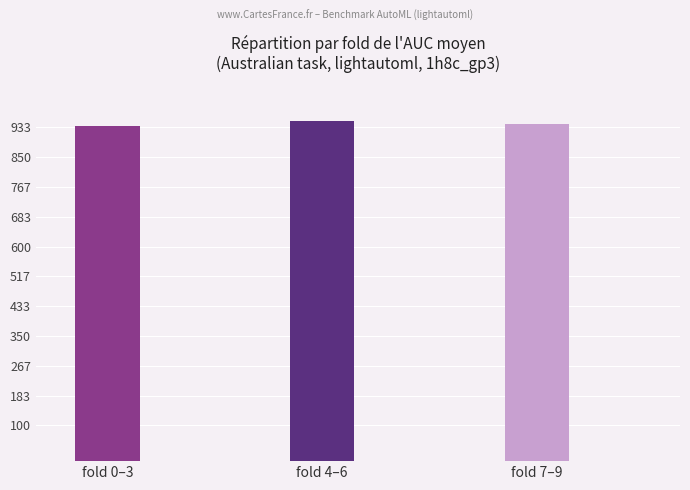

How many values are below 943?

1